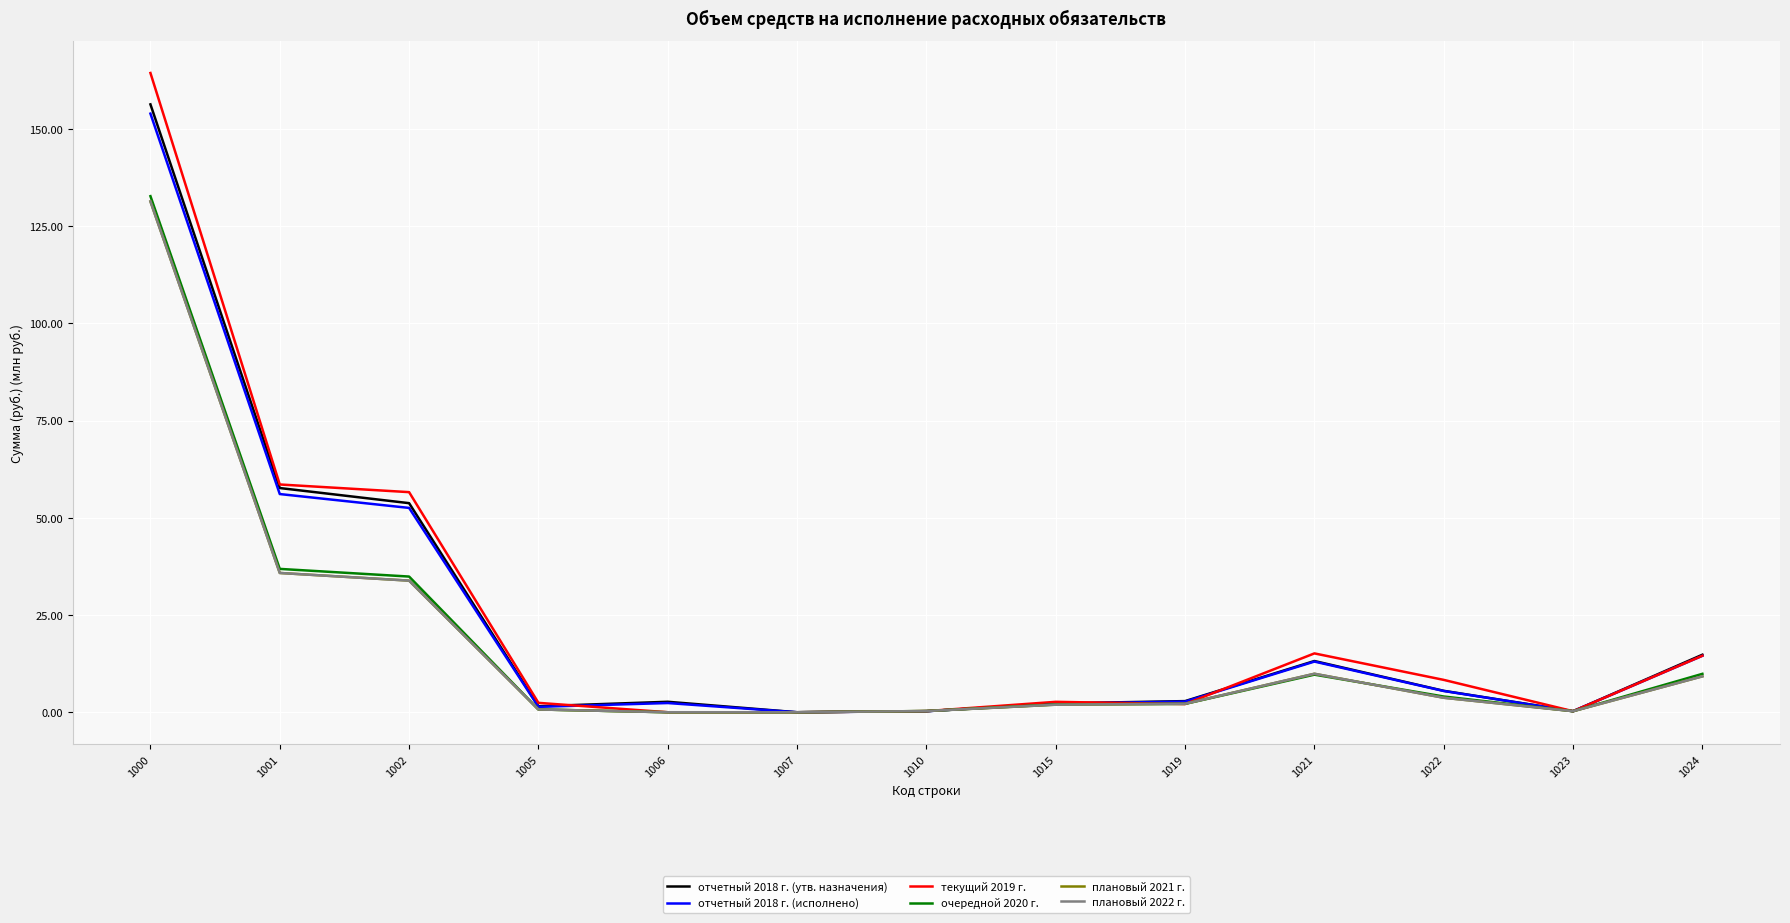

At how many categories does at least one series exceed 156?

1